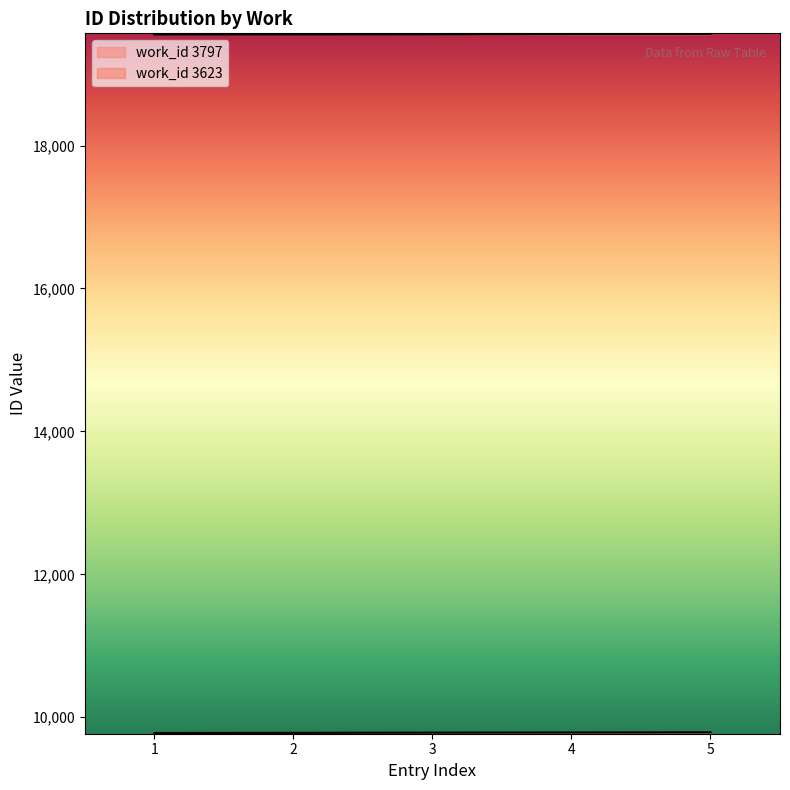

True or false: work_id 3623 and work_id 3797 cross at least once.

False